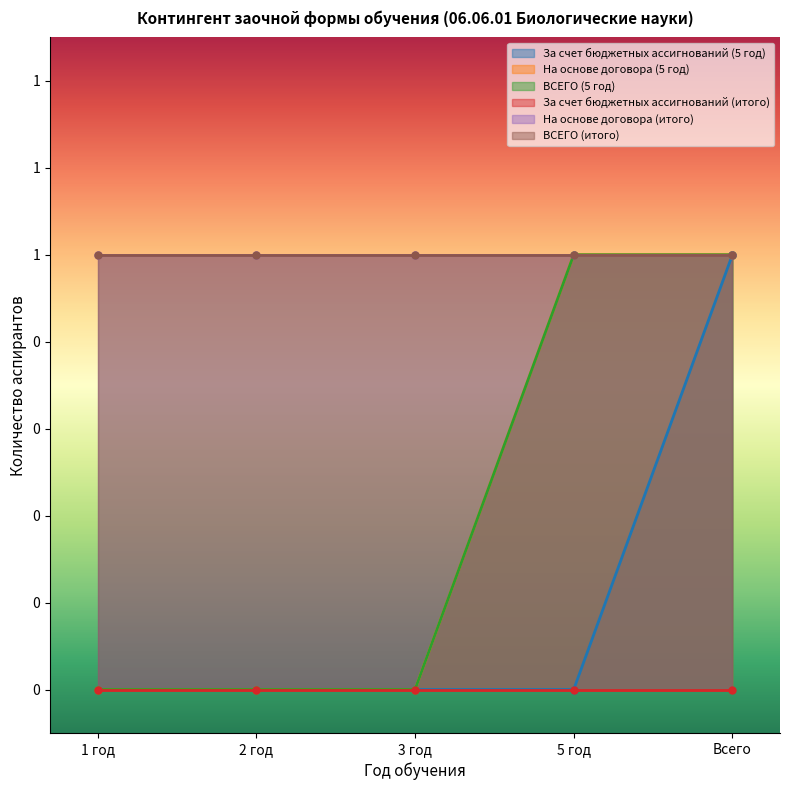

What is the sum of all На основе договора (5 год) values?

2